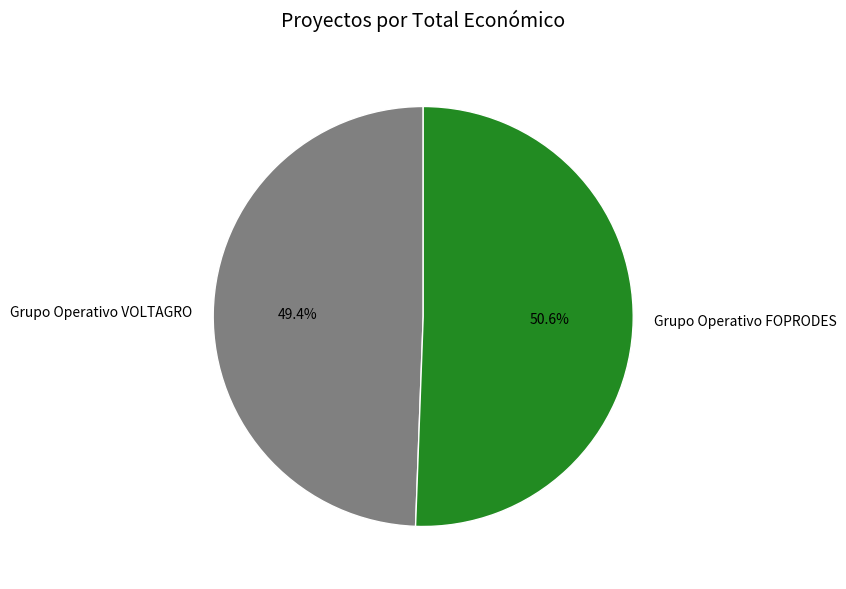

Count the number of slices in the pie.

2